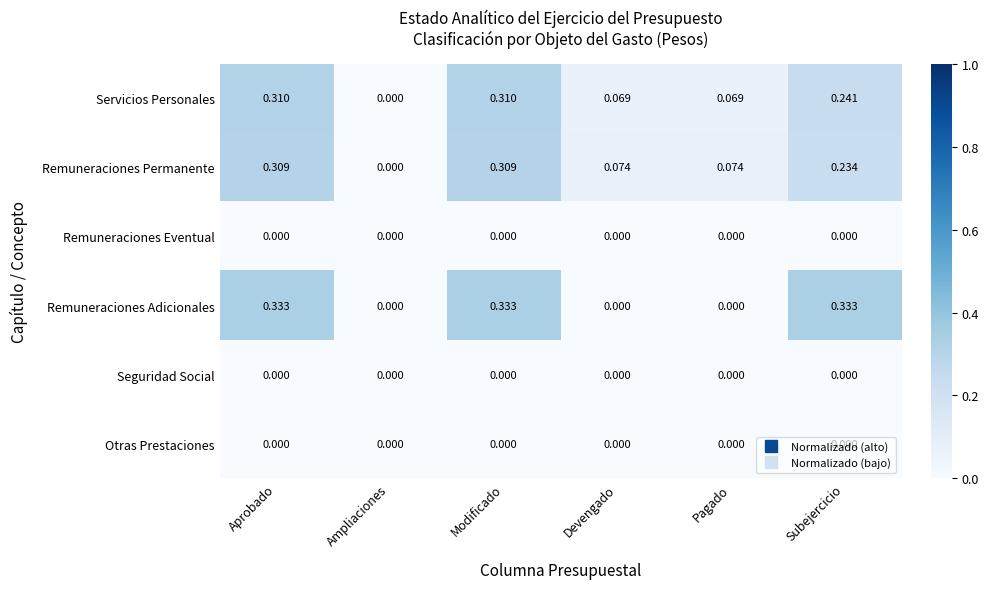

Where is Remuneraciones Permanente nearest to the value 0?

Ampliaciones